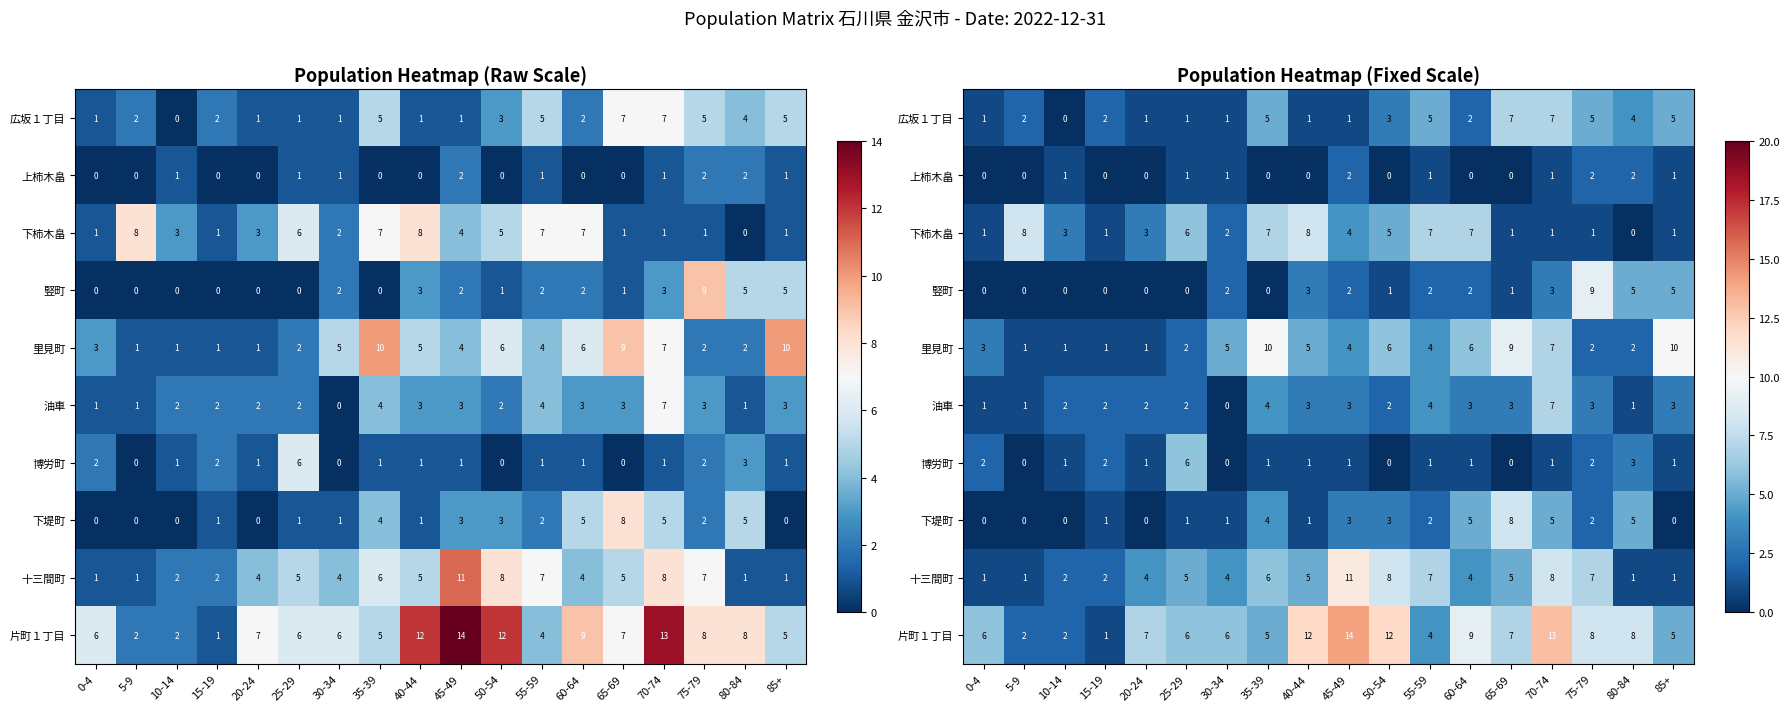

What is the difference between the highest and lowest values at 50-54?

12